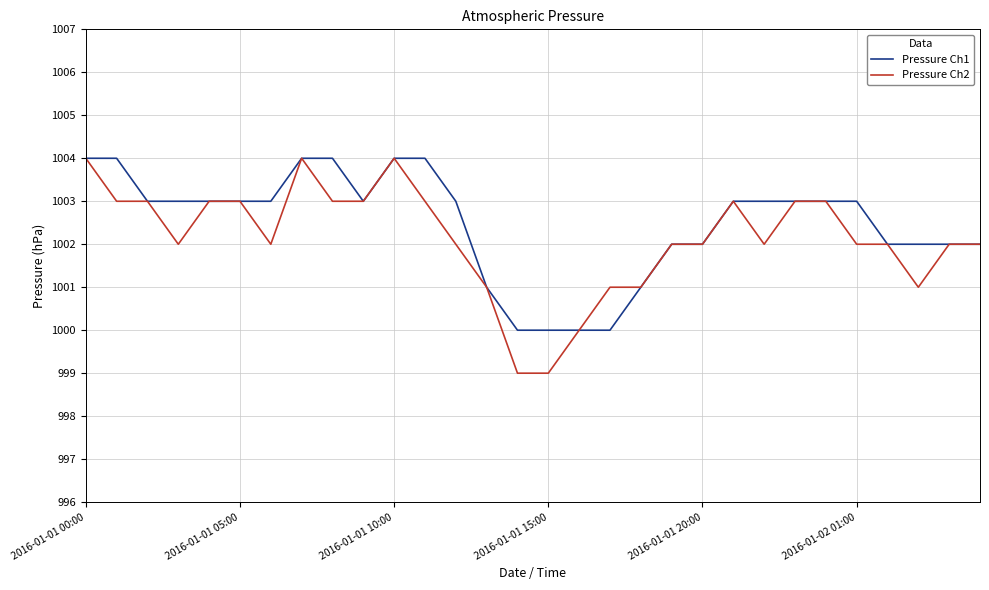

What is the smallest value displayed?

999